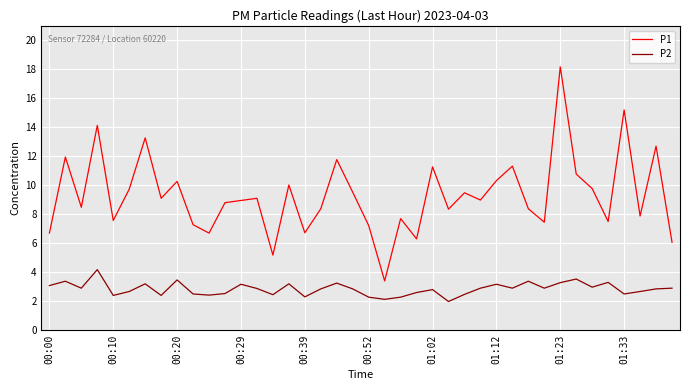

How many lines are shown in the chart?

2